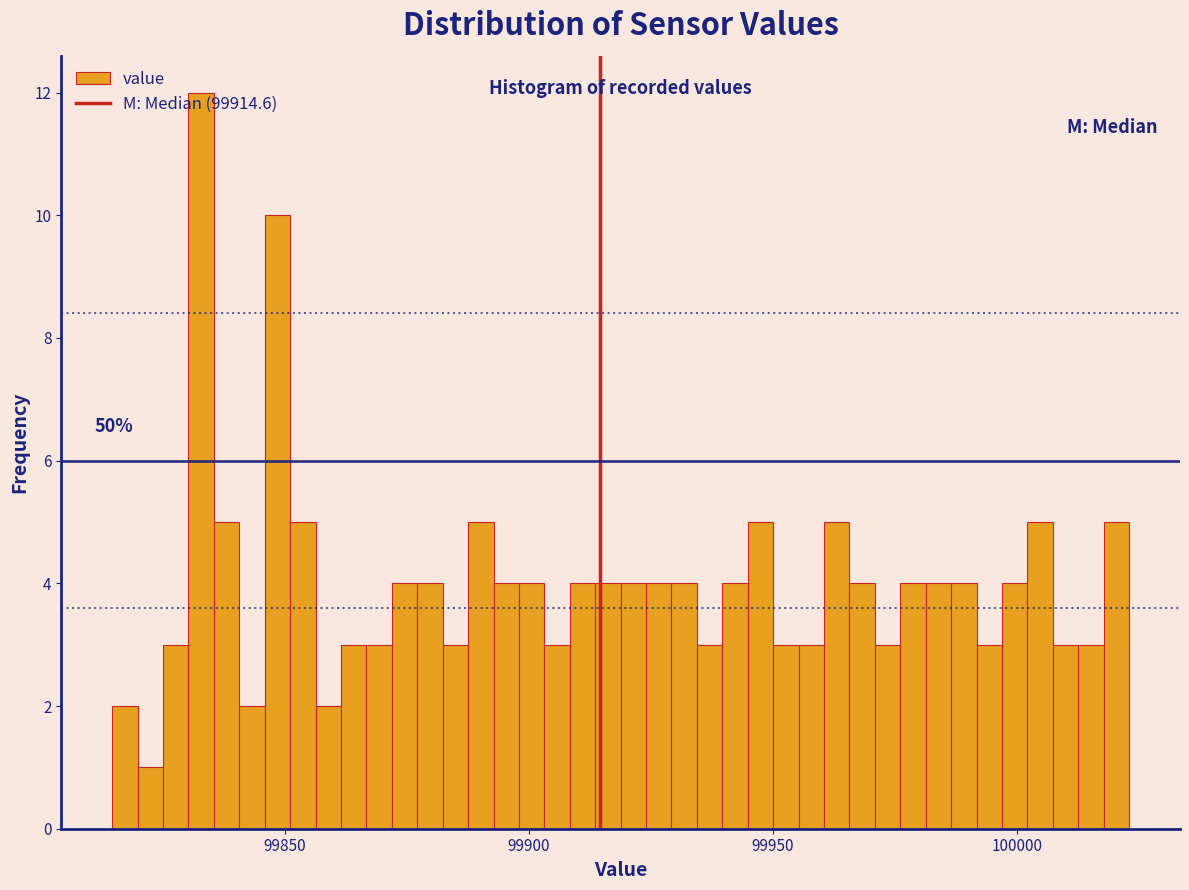

Read against the x-axis, roughly where is the centre of the tallest bar?

99835